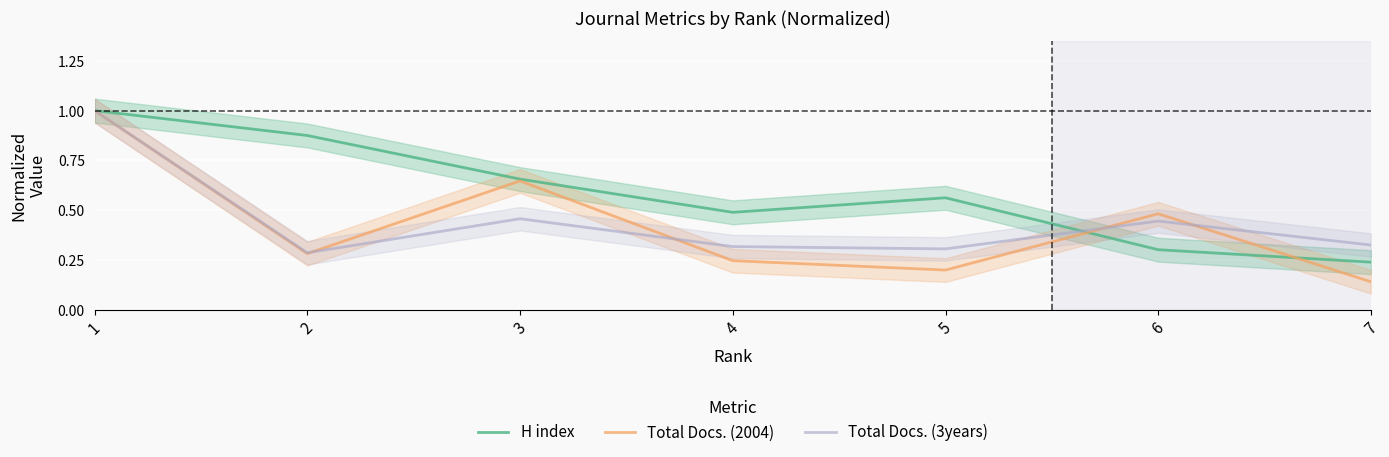

At which category does H index reach its first local peak?

5